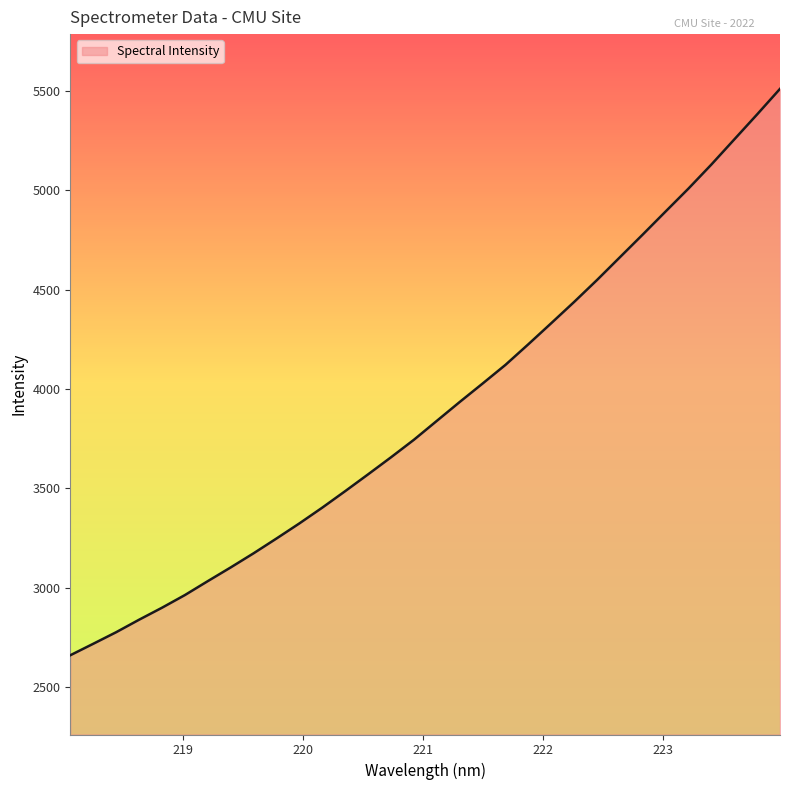

What is the maximum value shown in the chart?

5511.4